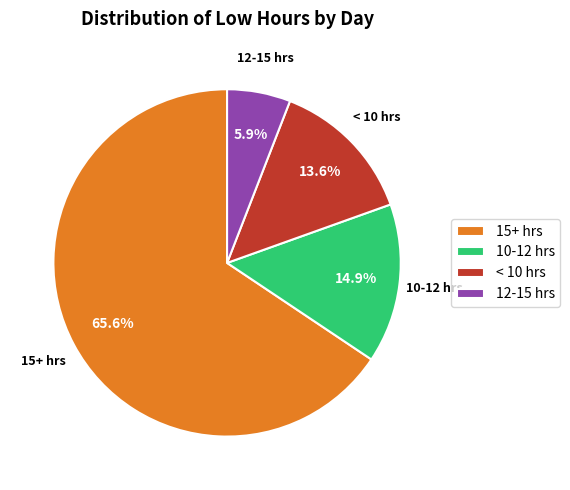

Rank the categories by value from lowest to highest.

12-15 hrs, < 10 hrs, 10-12 hrs, 15+ hrs